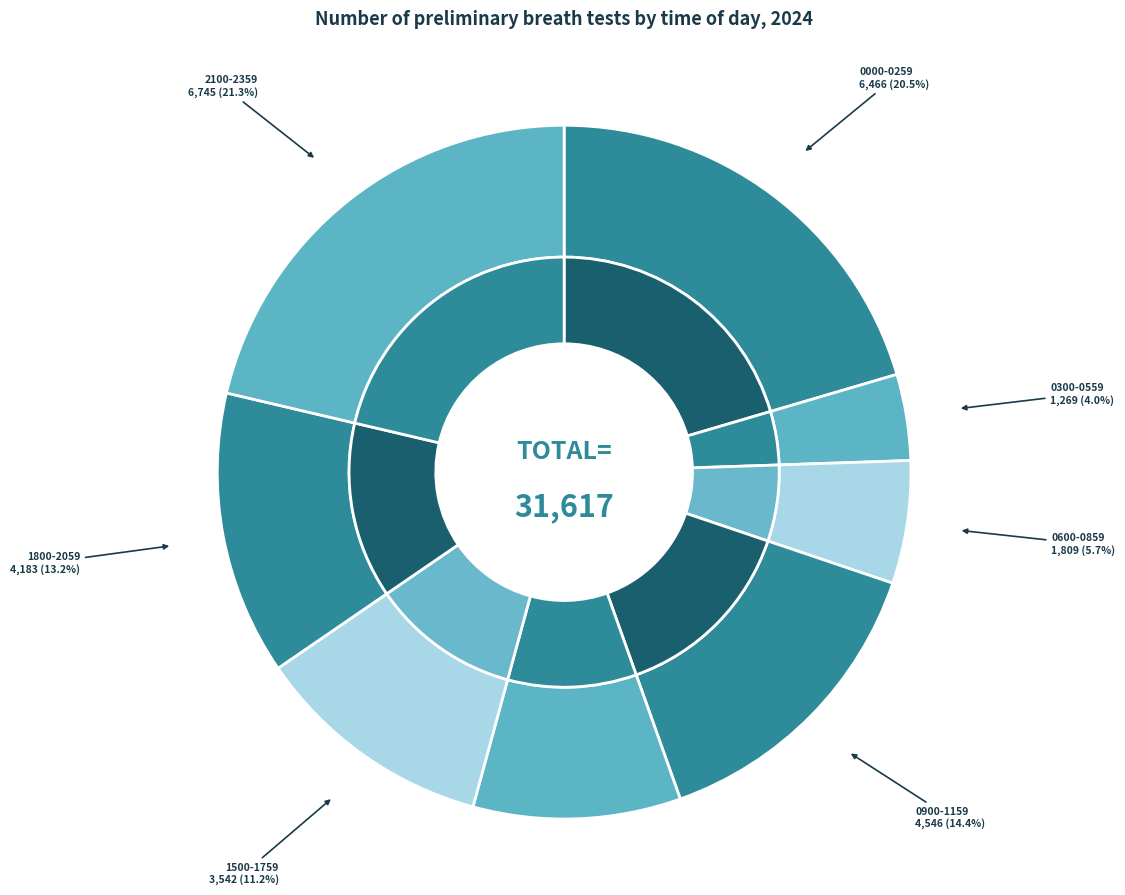

Which has a higher value, 0900-1159 or 1800-2059?

0900-1159